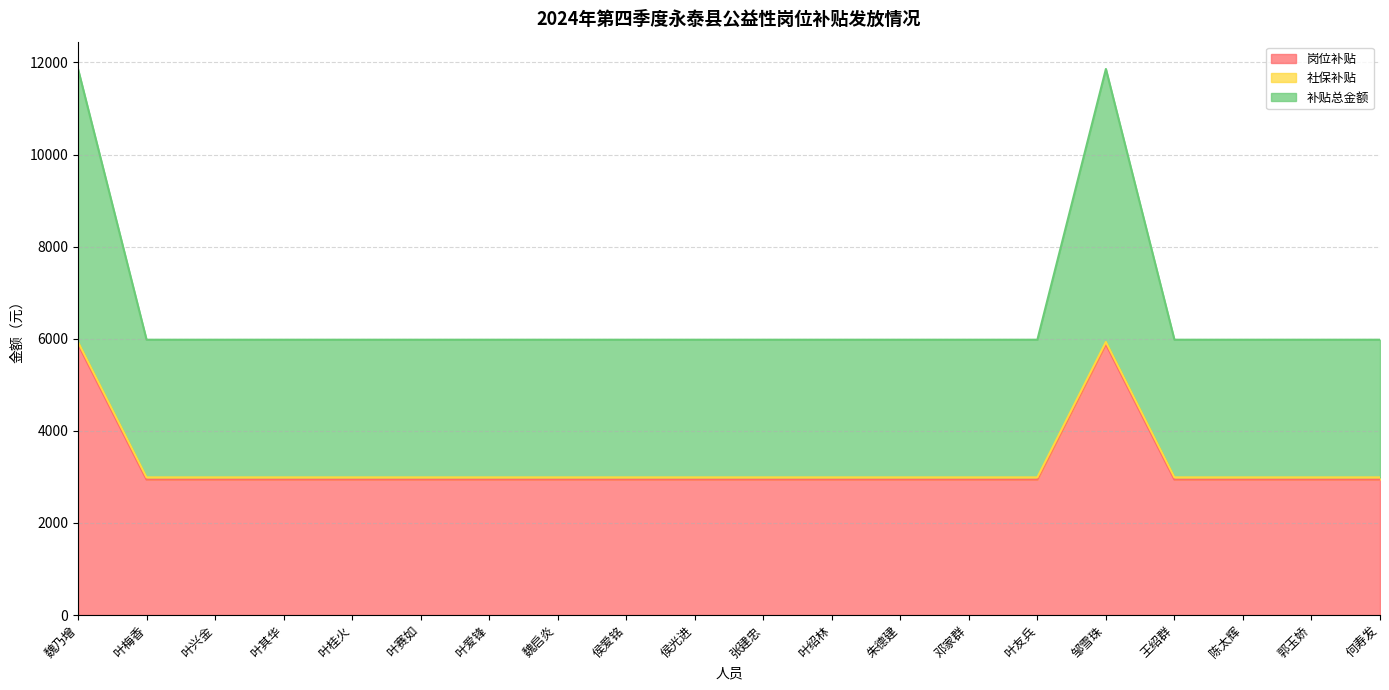

Is it true that 岗位补贴 equals 2940.0 at 侯光进?

True